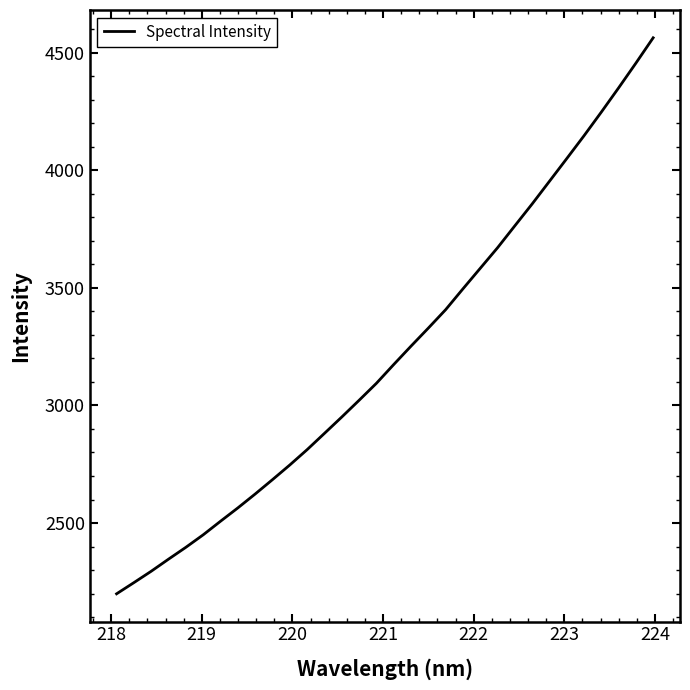

What is the greatest value displayed?

4562.8